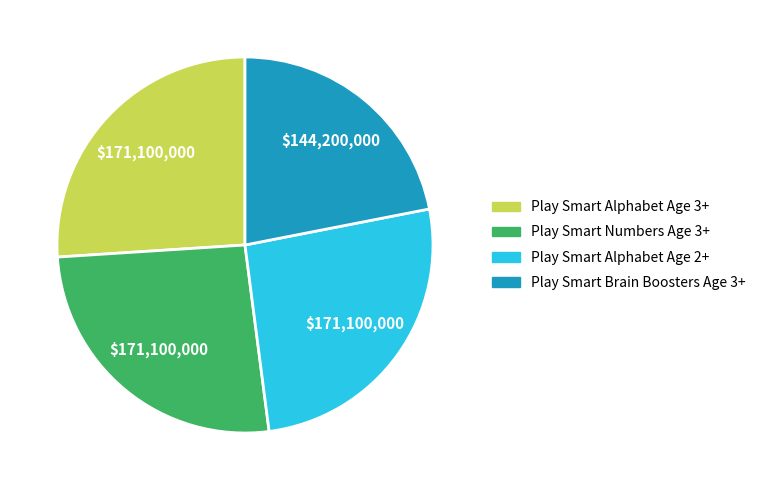

Which slice is the smallest?

Play Smart Brain Boosters Age 3+